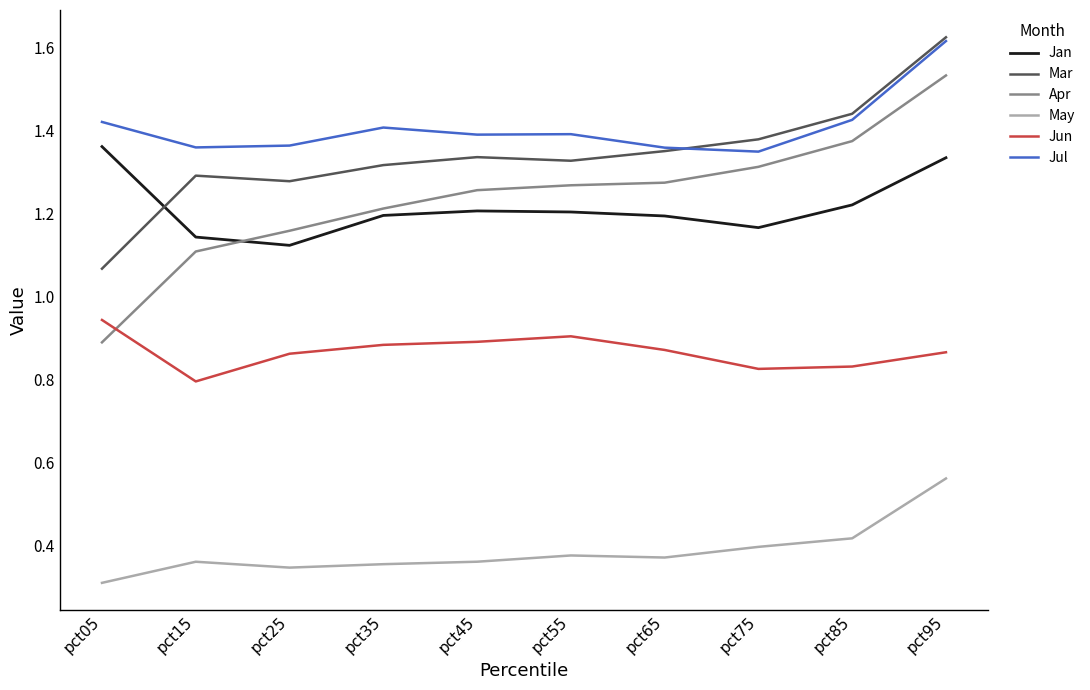

True or false: May has a value of 0.8 at pct95.

False